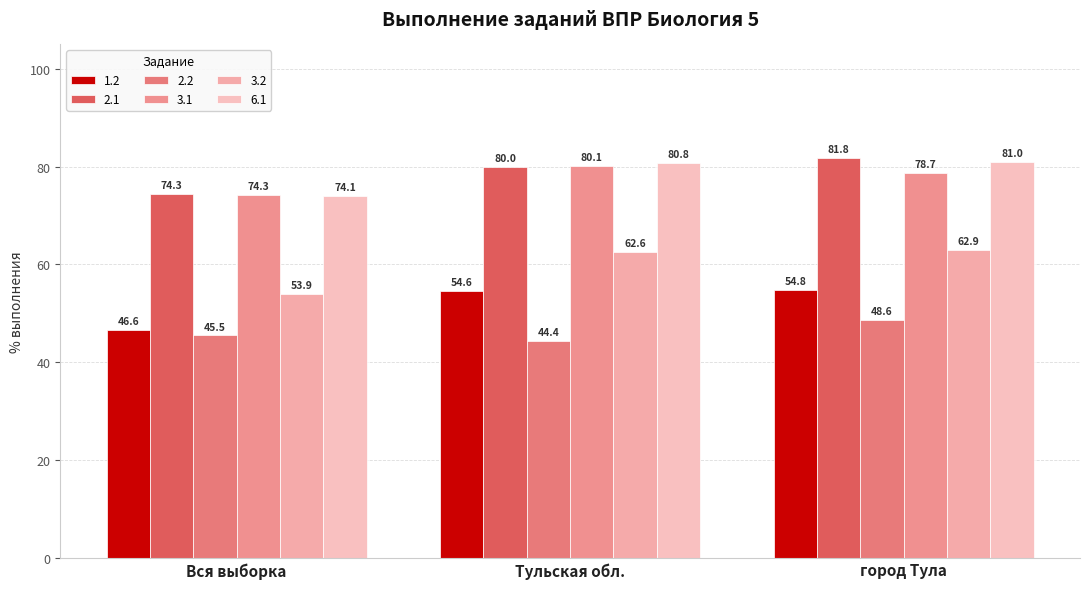

Is it true that 3.2 equals 36.3 at Тульская обл.?

False